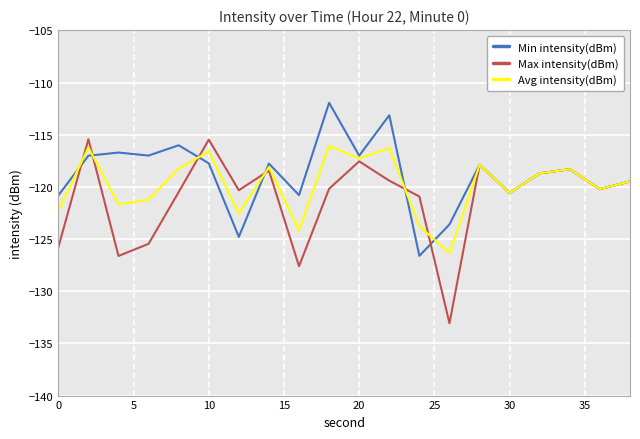

What is the minimum value for Min intensity(dBm)?

-126.6